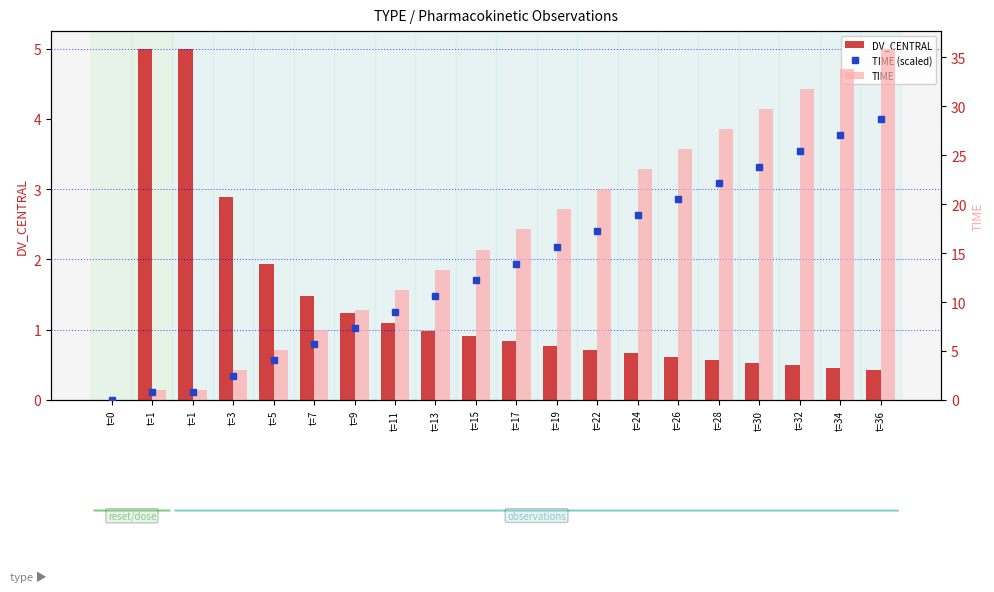

Does the chart contain stacked bars?

No